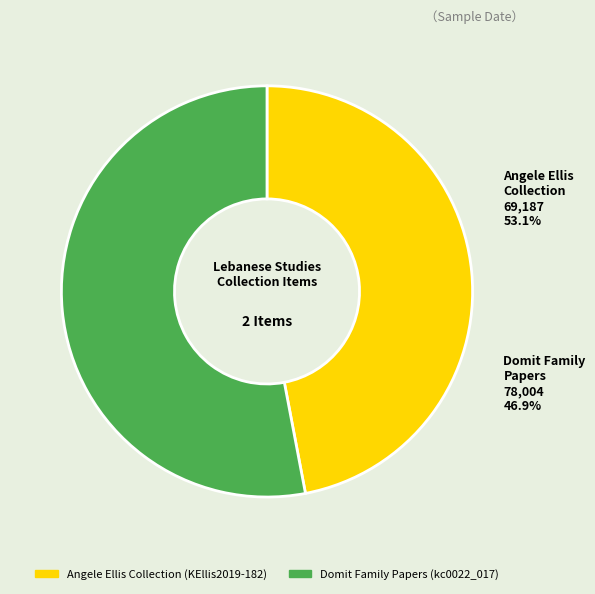

What percentage is NOT represented by Domit Family Papers (kc0022_017)?

47.0%